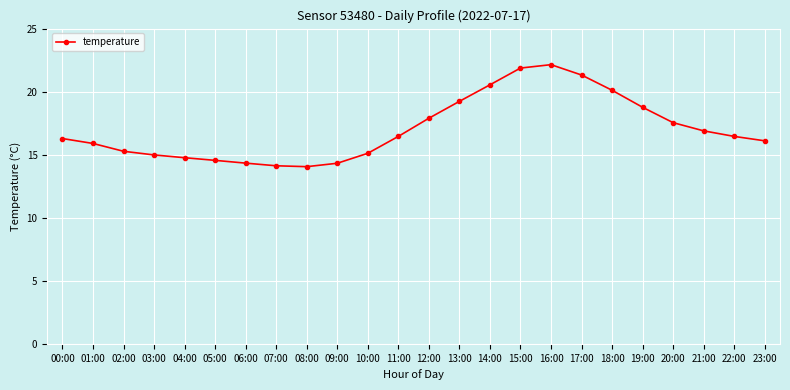

What is the value of the 8th point from the left?

14.1